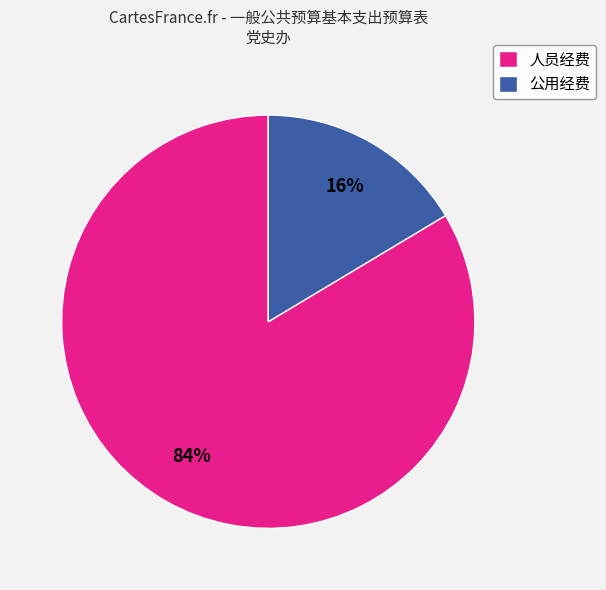

To the nearest percent, what is the average slice percentage?

50%